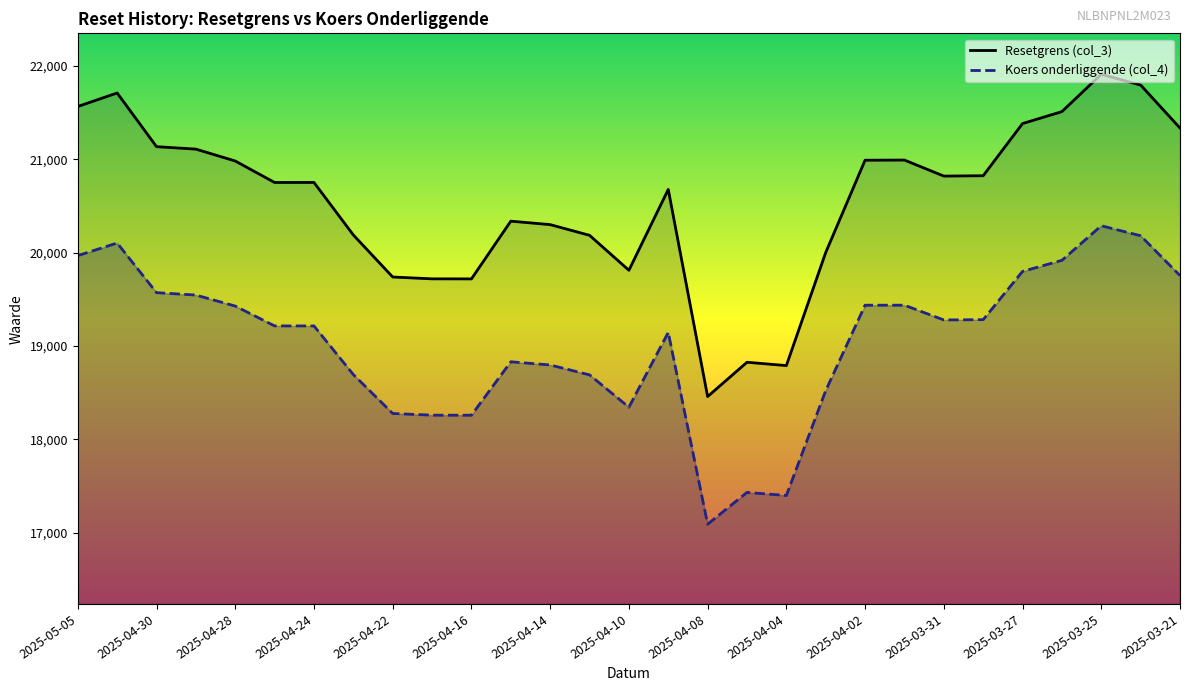

What are all the series names shown in the legend?

Resetgrens (col_3), Koers onderliggende (col_4)